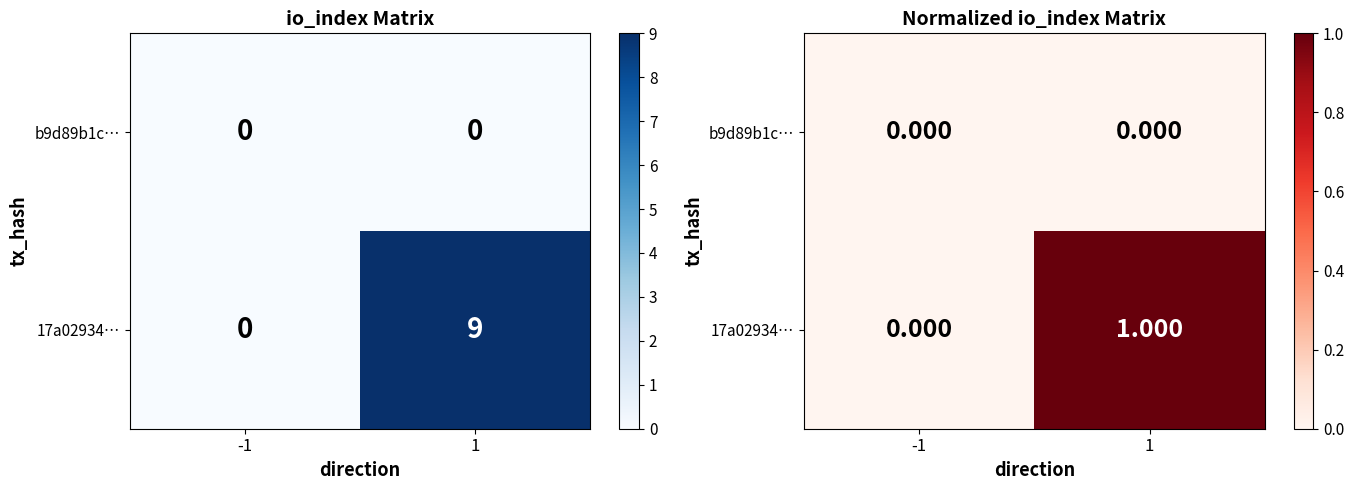

Which series changed the most between -1 and 1?

17a02934…